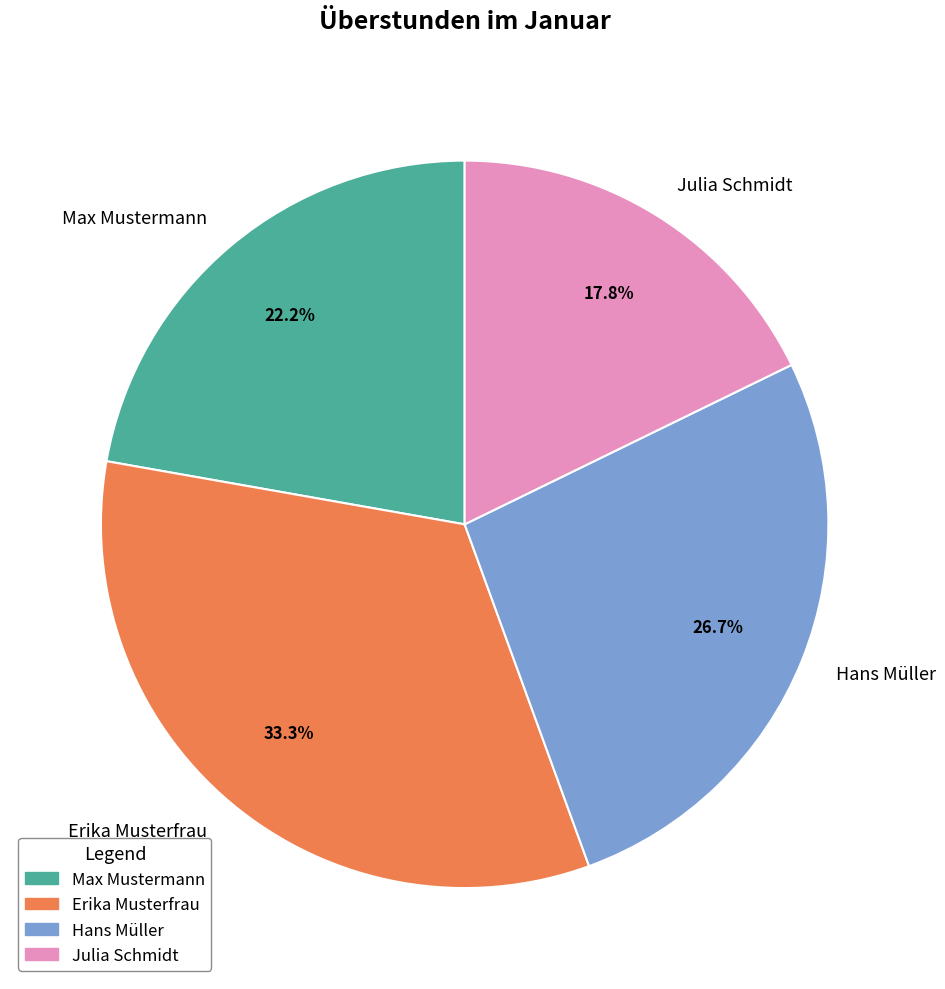

What is the smallest slice in the pie chart?

Julia Schmidt